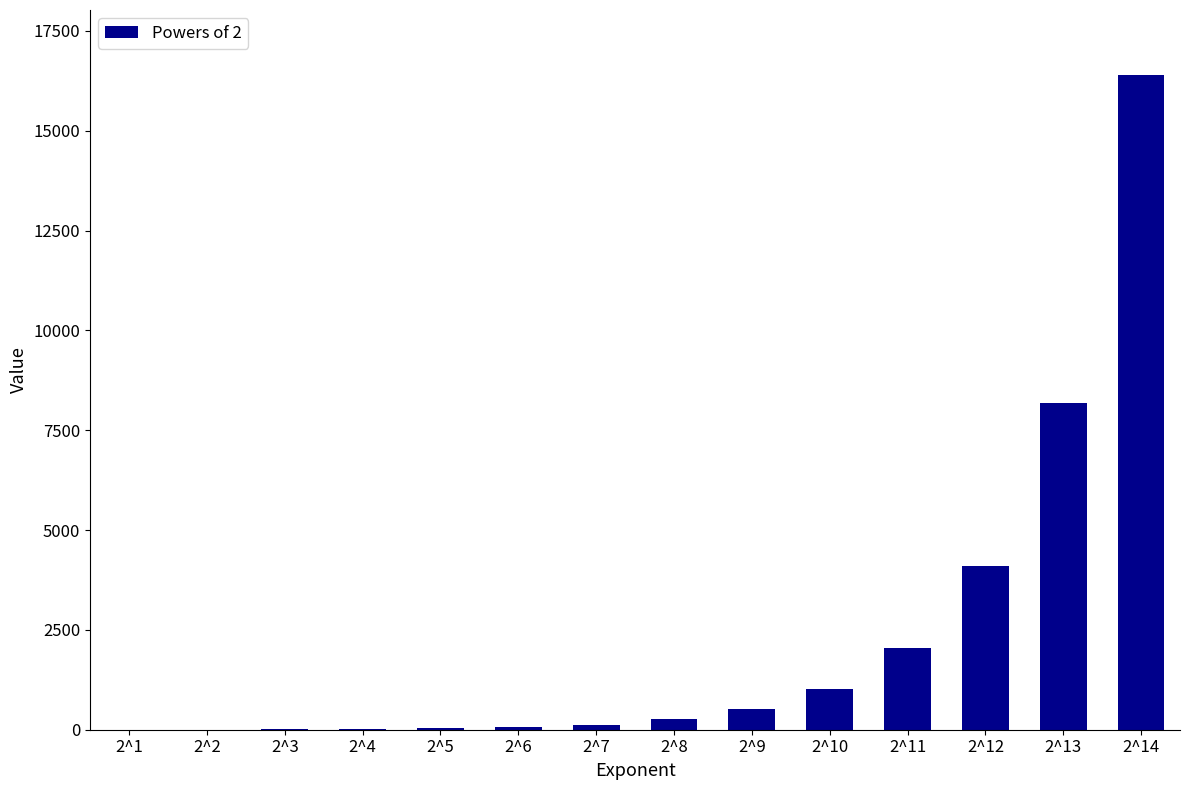

Which category has the highest value across all series?

2^14